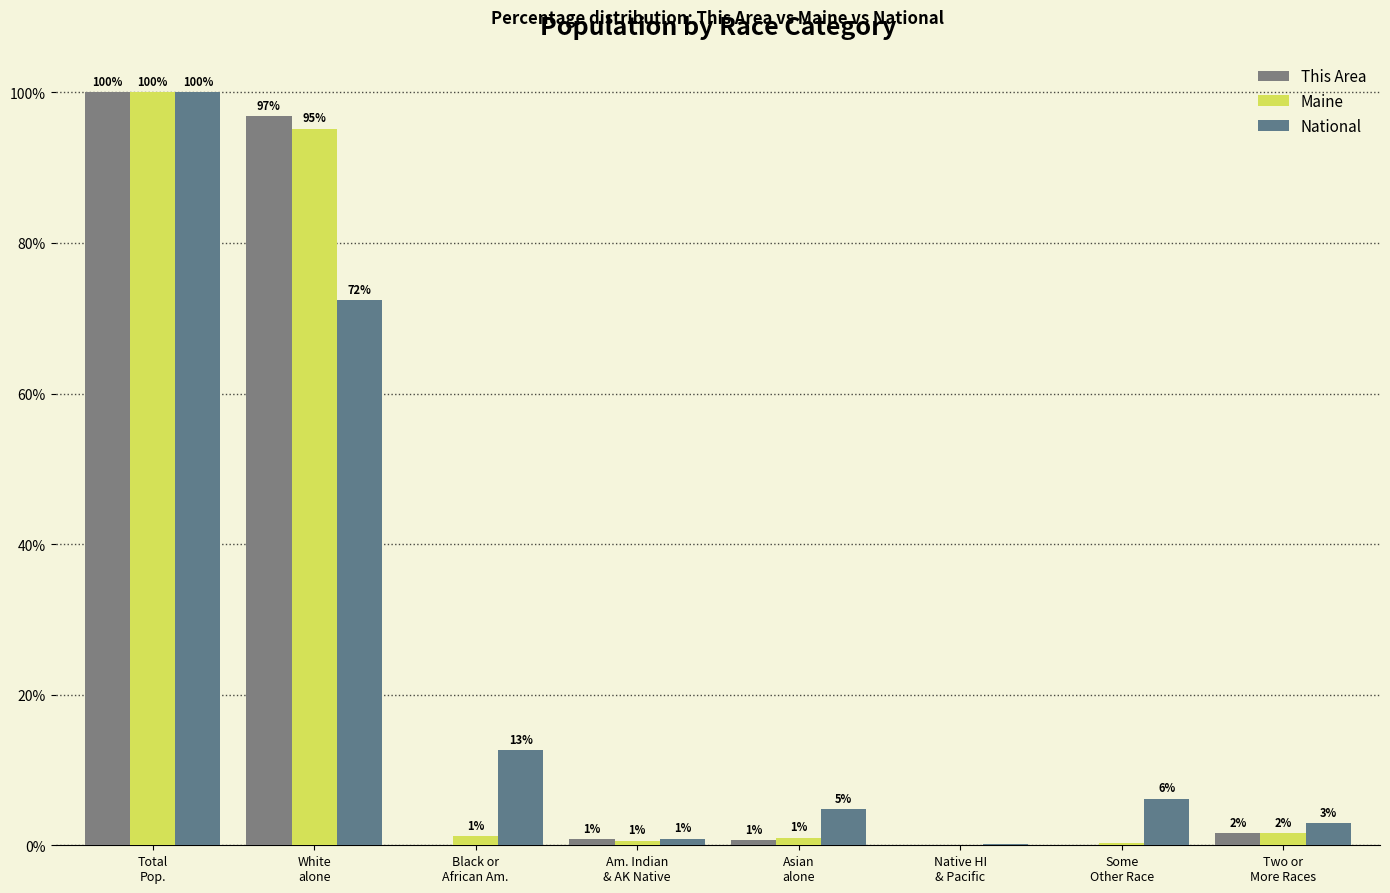

What is the approximate value of Maine at White
alone?

95.2